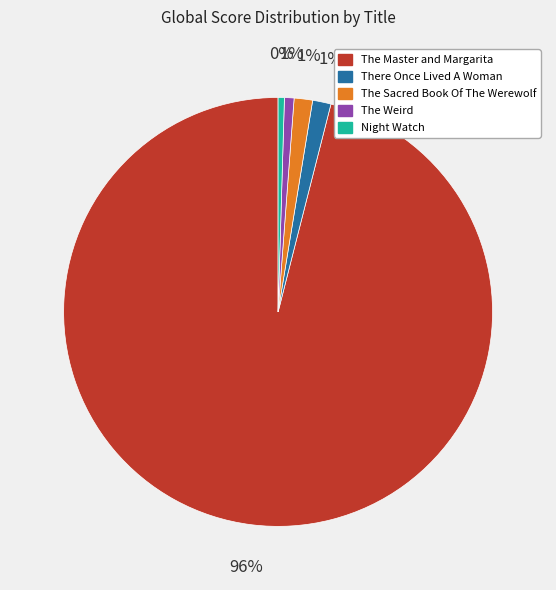

What percentage is the The Sacred Book Of The Werewolf slice, to the nearest percent?

1%